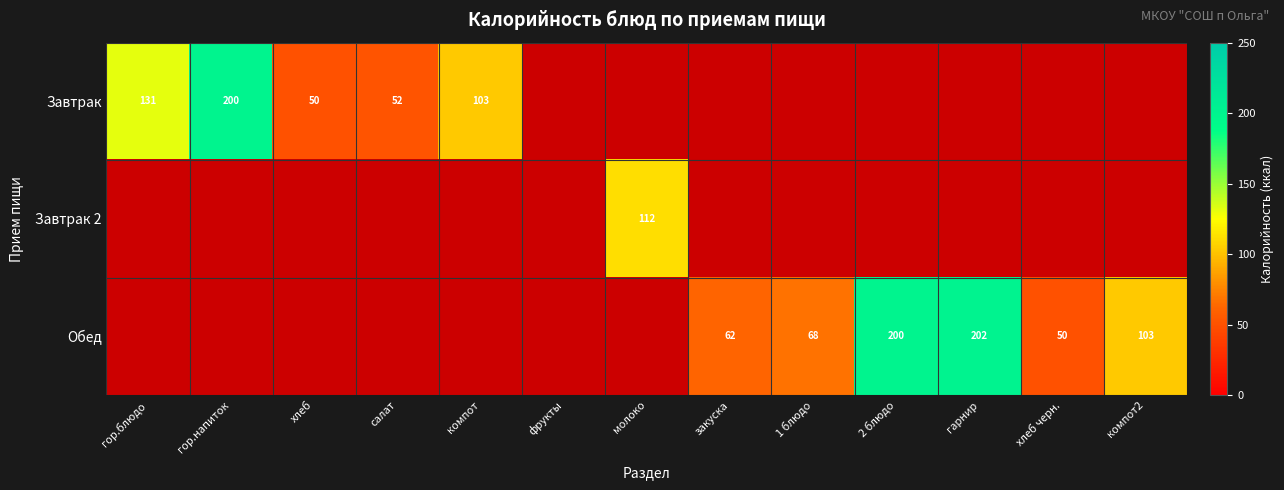

Between салат and хлеб, which is larger?

салат